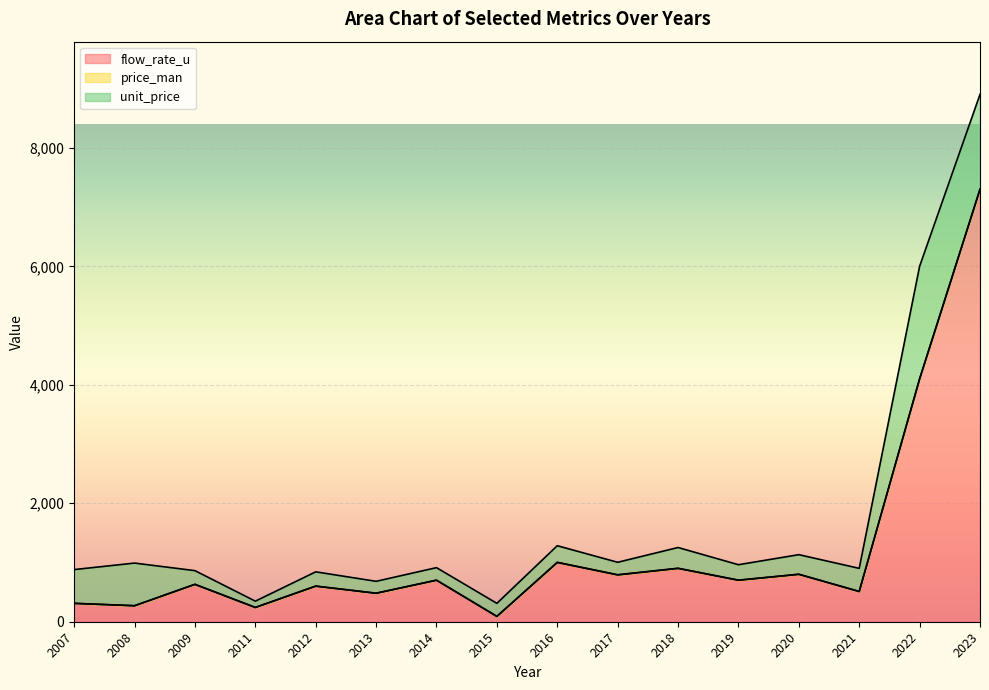

List the series in order of their overall mean, lowest first.

price_man, unit_price, flow_rate_u